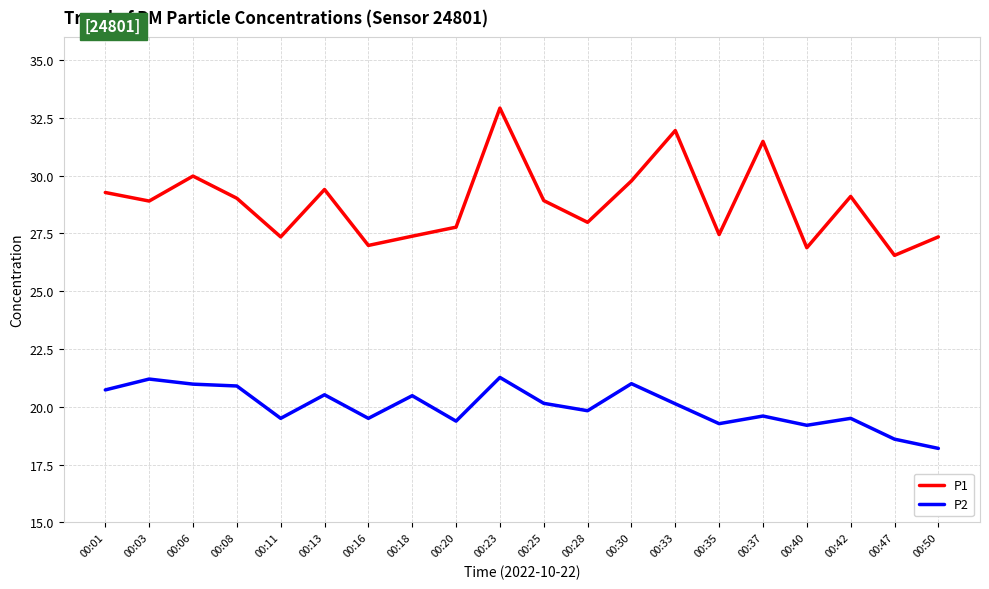

What value does the P1 series have at 00:08?

29.0